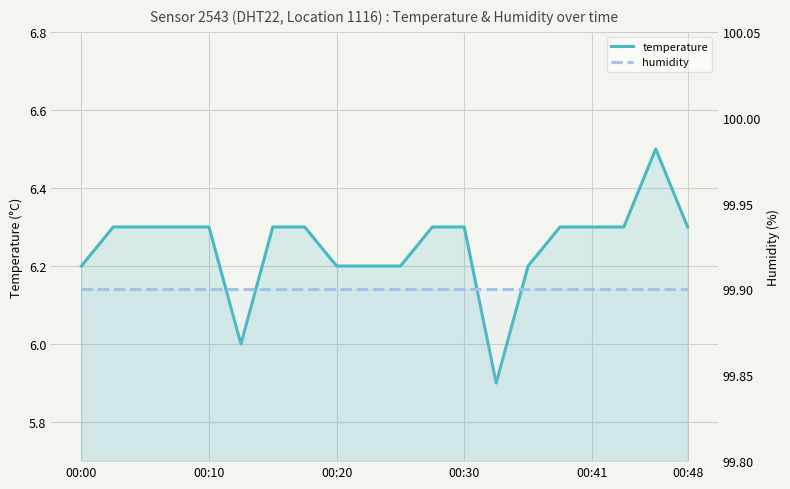

Which series has the largest total across all categories?

humidity